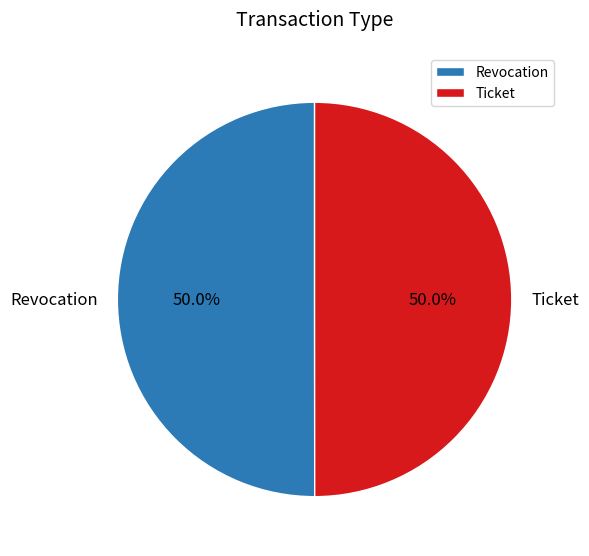

Combined, do Ticket and Revocation account for over 50%?

Yes